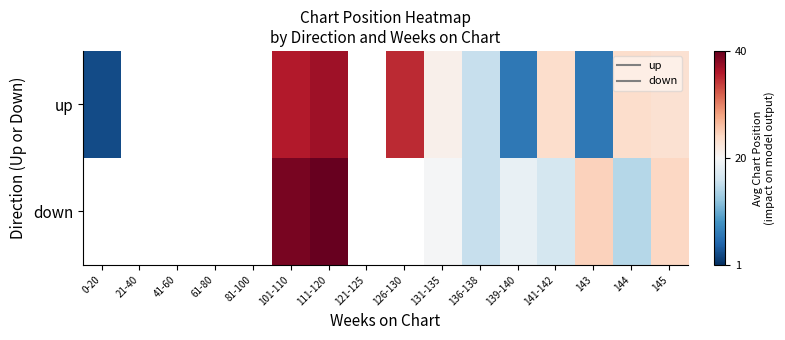

At how many categories does at least one series exceed 18?

9